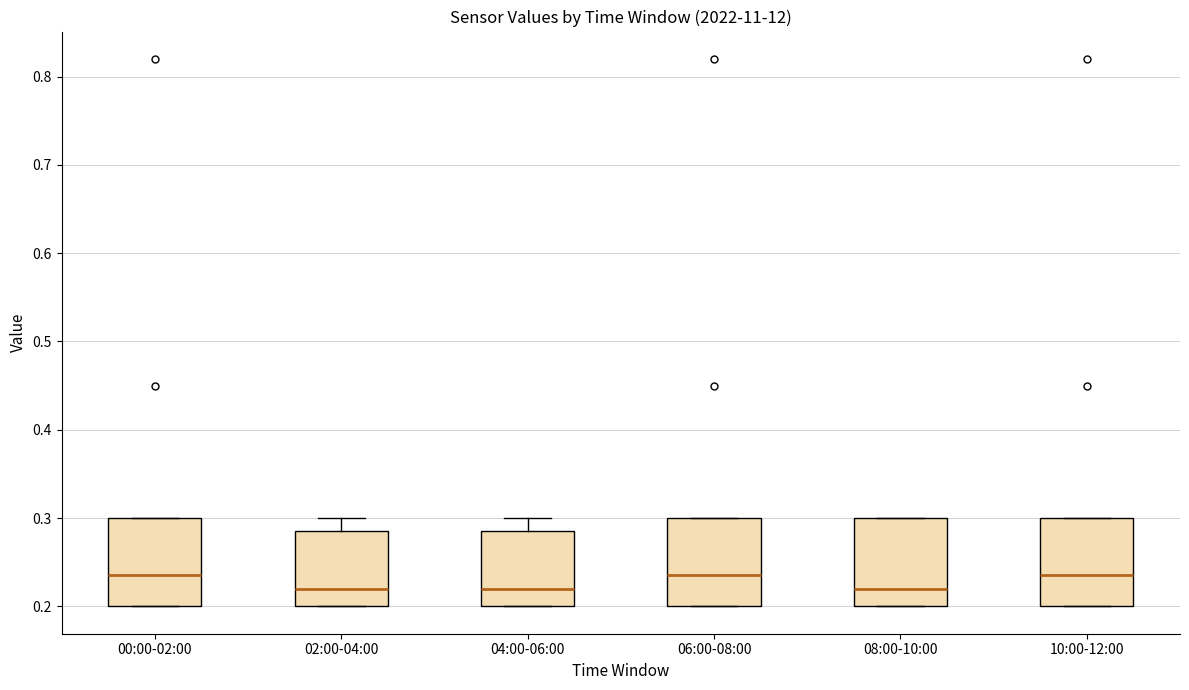

Where is the lower edge of the box for 00:00-02:00 on the y-axis? The values are not printed on the chart, so give them approximately, as read against the axis.

0.20